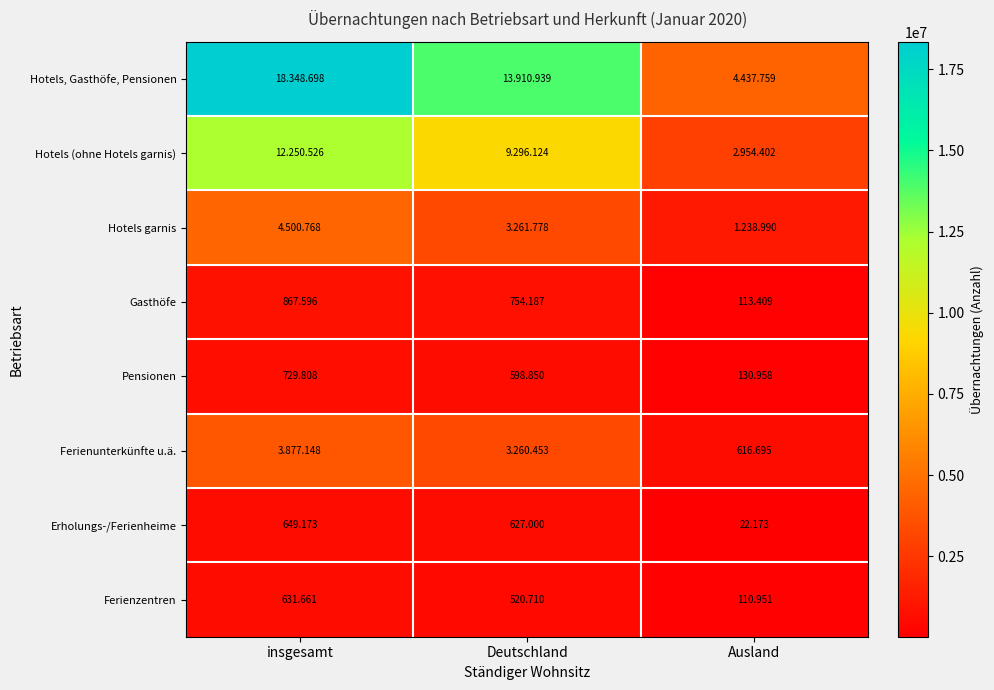

Which series has the largest range (max minus min)?

Hotels, Gasthöfe, Pensionen